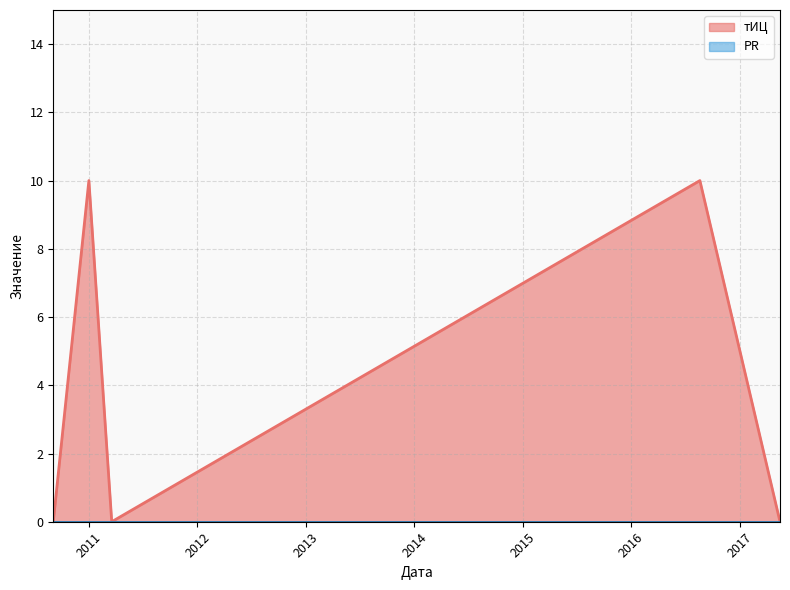

Reading left to right, what are all the values shown in this chart?

2017-05-17=0	2016-08-20=10	2011-03-18=0	2010-12-31=10	2010-09-02=0